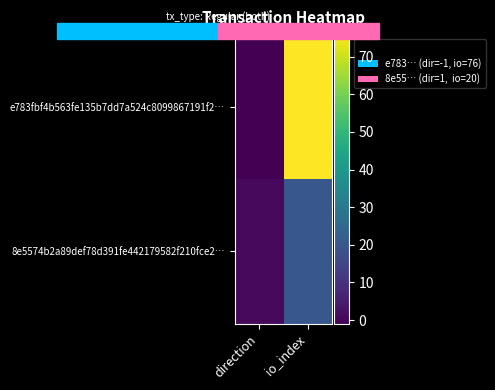

Which series has the largest total across all categories?

e783fbf4b563fe135b7dd7a524c8099867191f2…